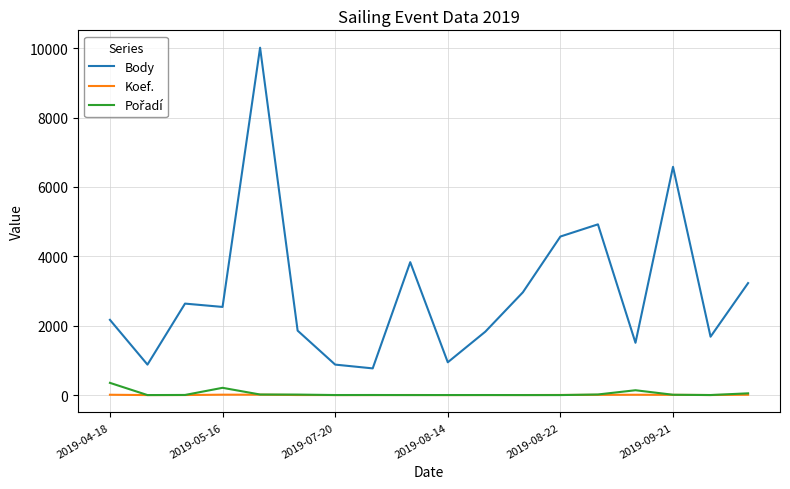

Count the number of data series in this chart.

3